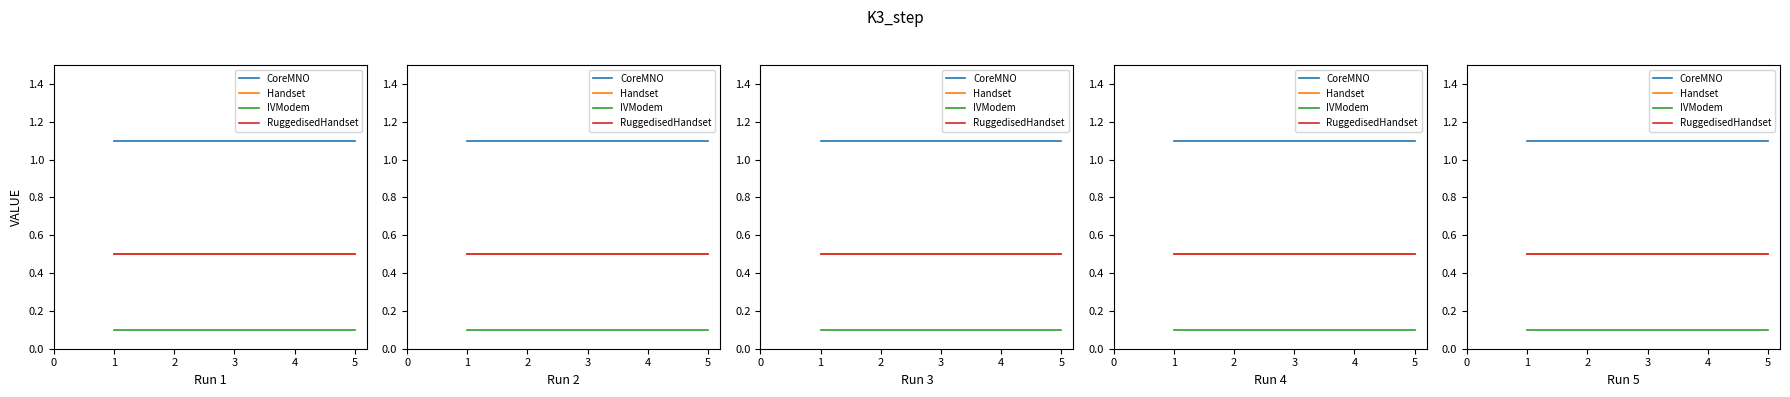

What is the maximum value shown in the chart?

1.1